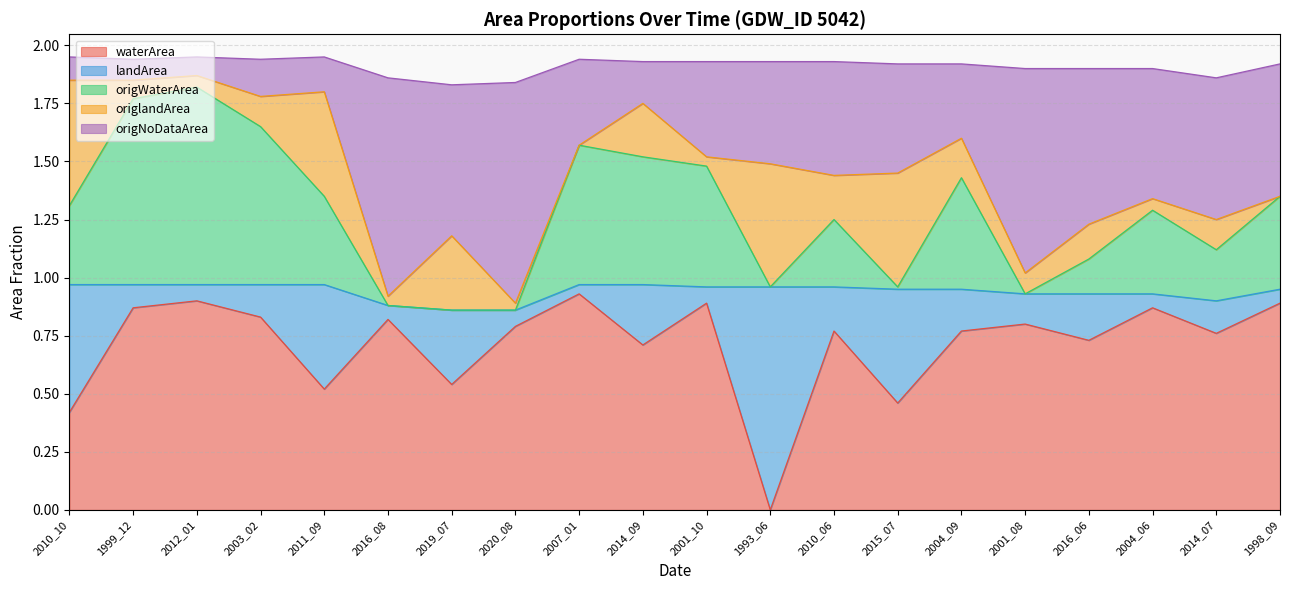

What is the difference between the waterArea values at 2016_08 and 1993_06?

0.8